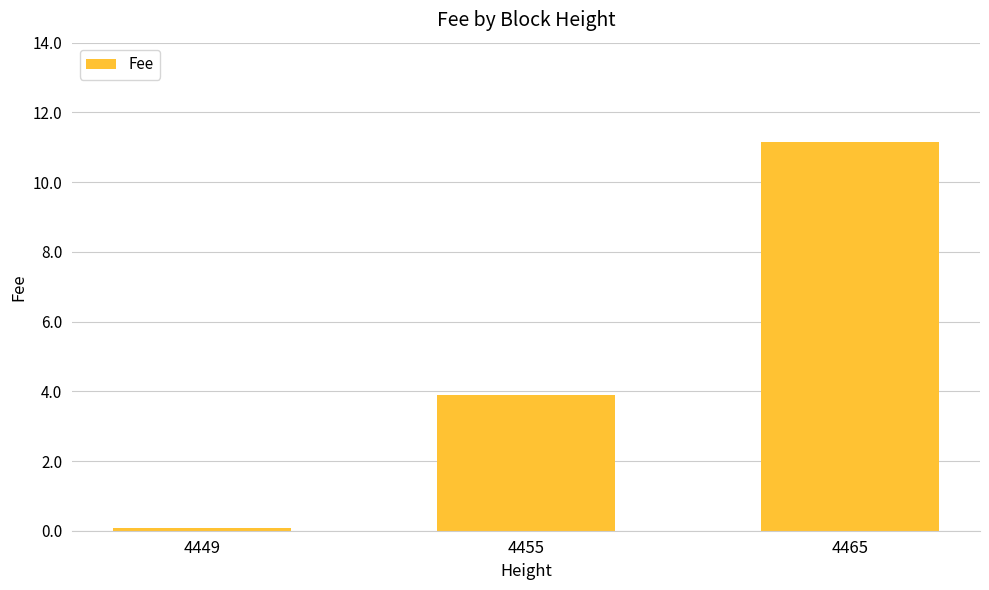

What is the average value?

5.0